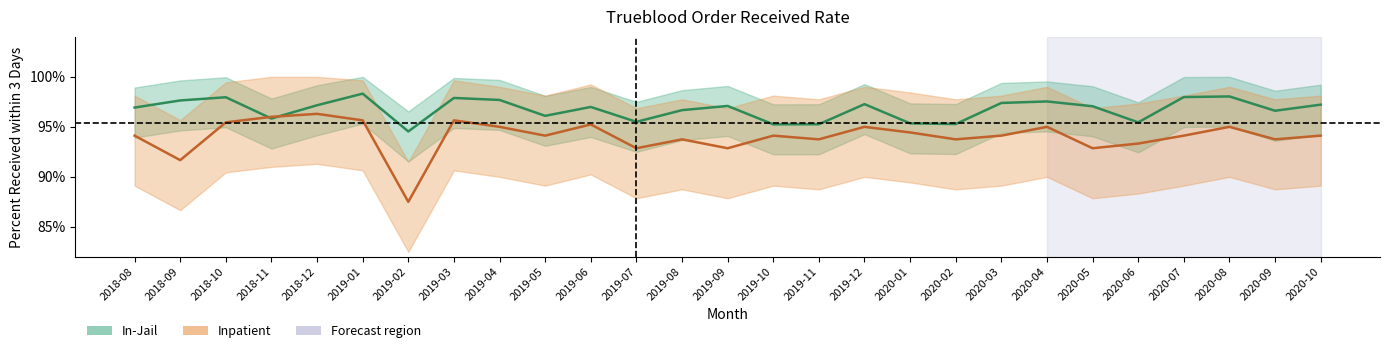

What is the label of the 1st point from the left?

2018-08